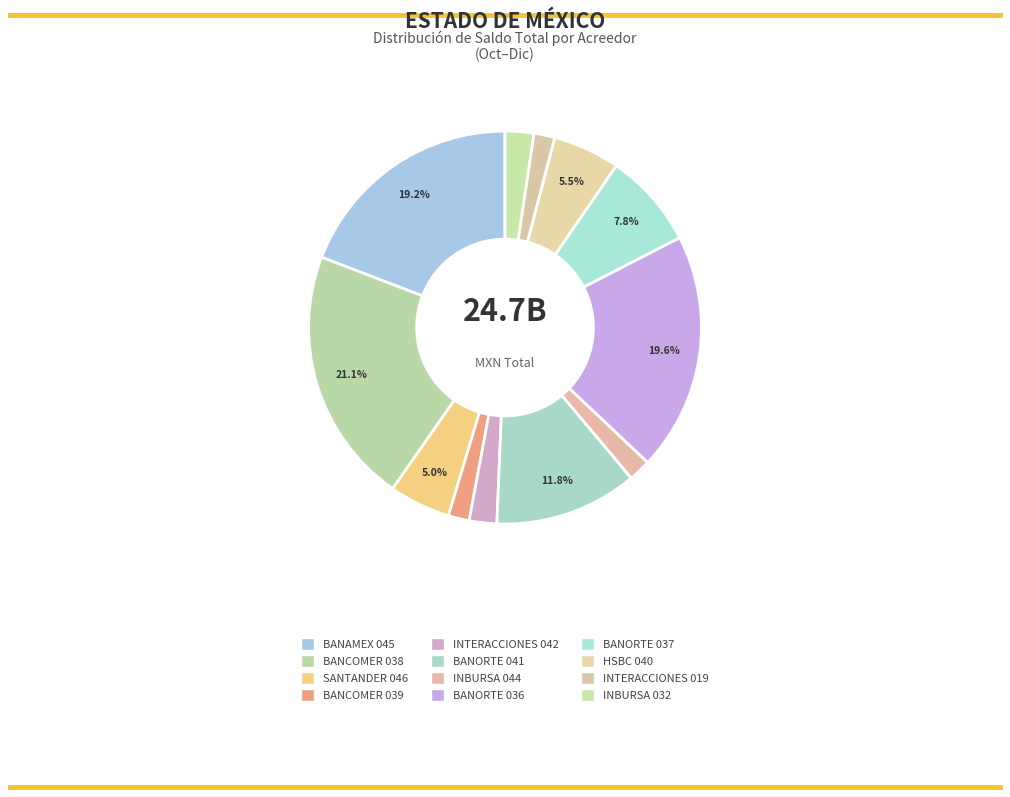

Which slice is the largest?

BANCOMER 038